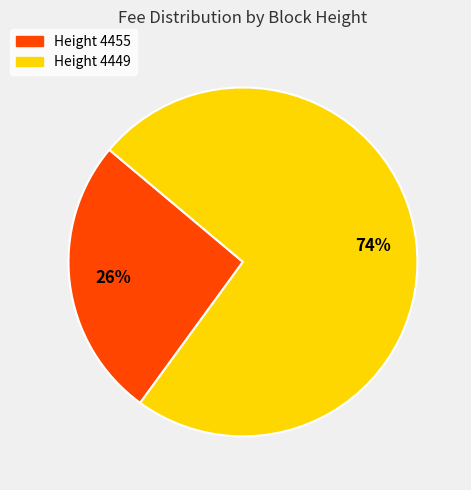

To the nearest percent, what is the average slice percentage?

50%